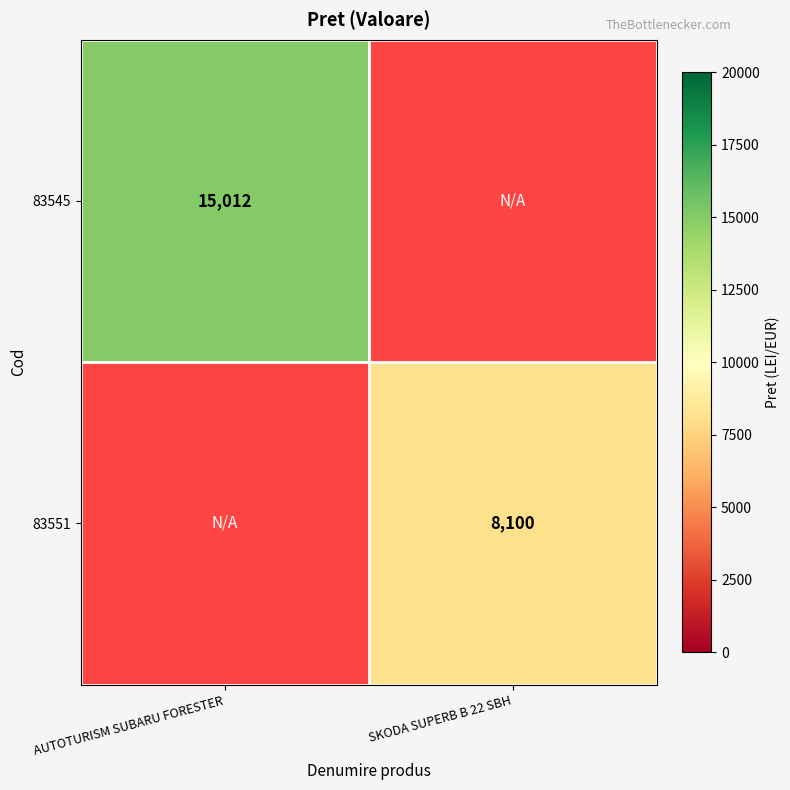

The value of 83545 at AUTOTURISM SUBARU FORESTER is 26763. True or false?

False